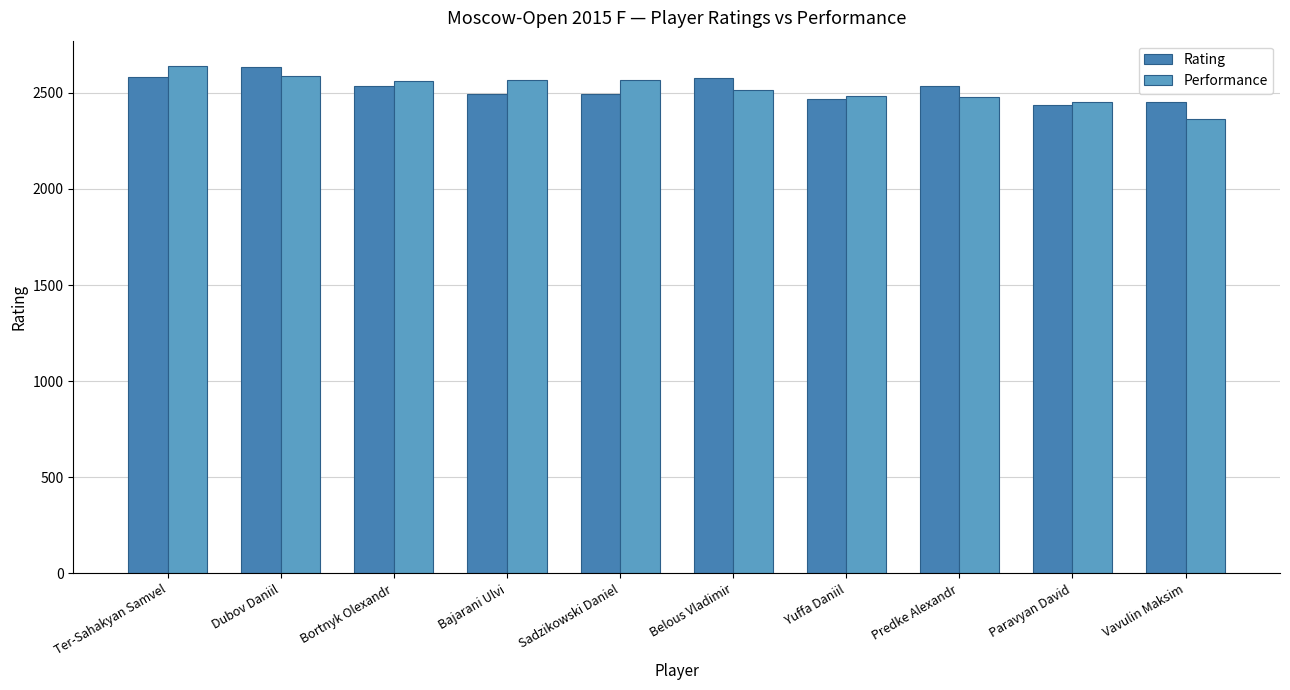

Between Sadzikowski Daniel and Yuffa Daniil, which series saw the biggest shift?

Performance